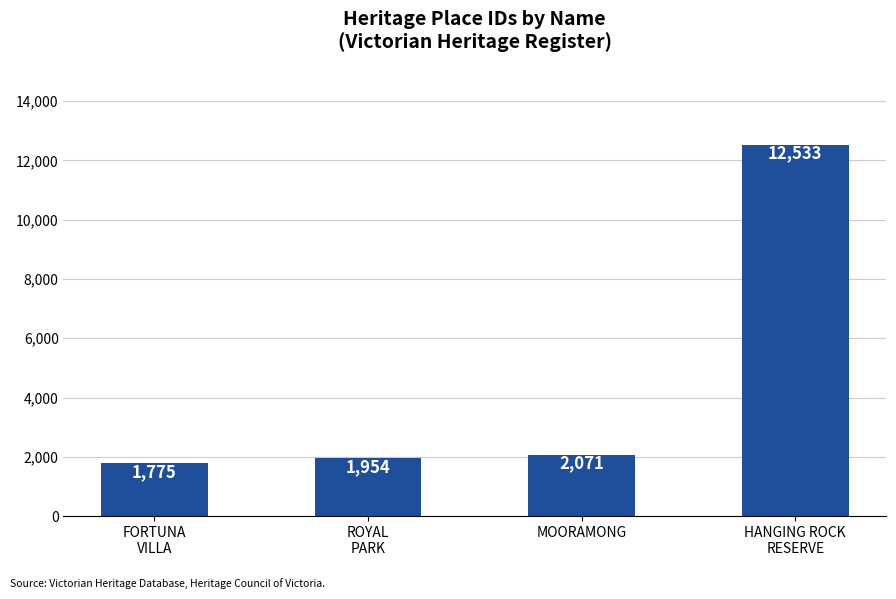

What is the value of the 3rd bar from the left?

2071